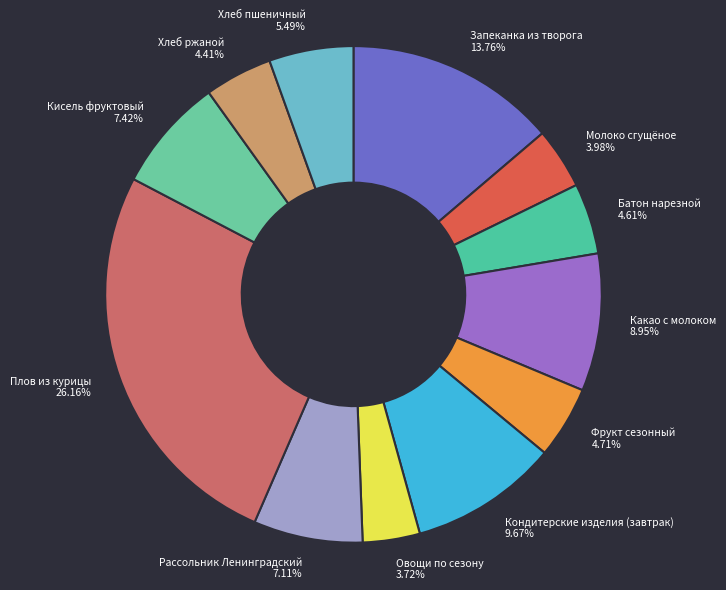

Approximately how many times larger is the value at Молоко сгущёное 3.98% compared to Запеканка из творога 13.76%?

0.3